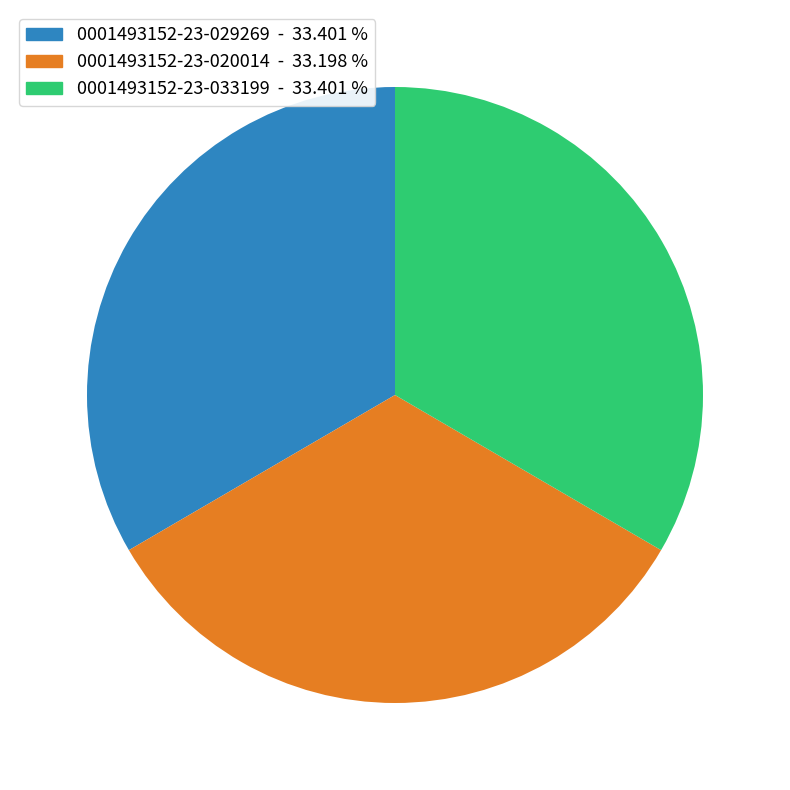

Do 0001493152-23-029269 and 0001493152-23-020014 together represent more than half of the pie?

Yes